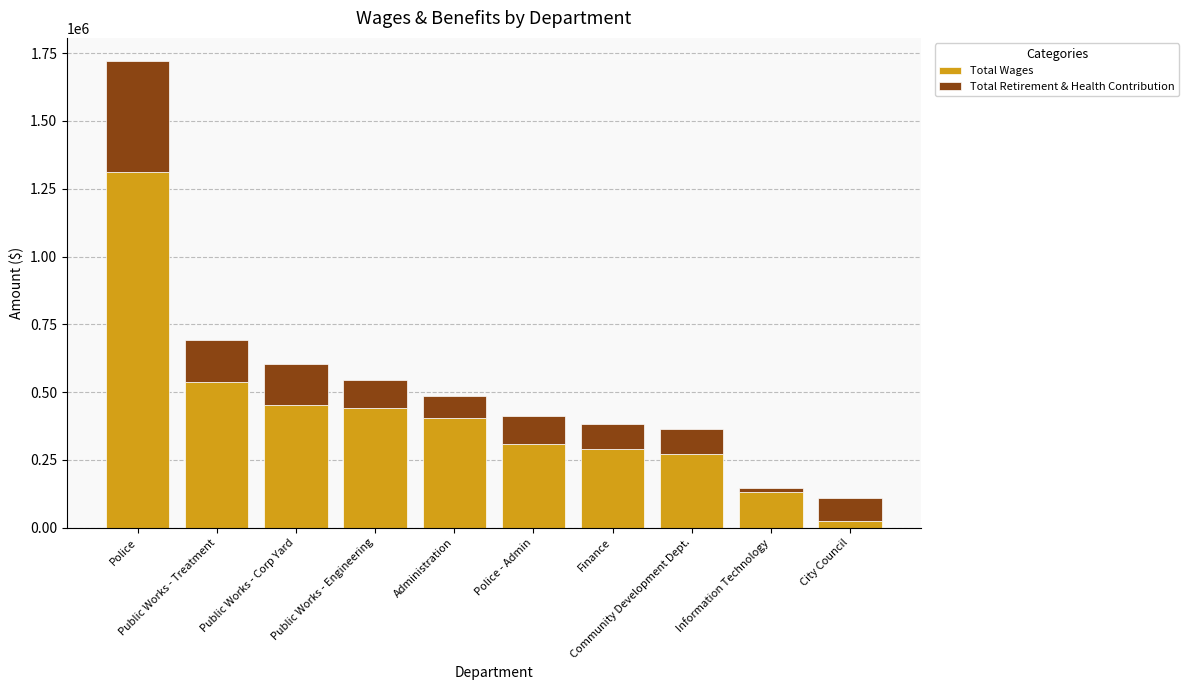

What is the maximum value for Total Wages?

1312398